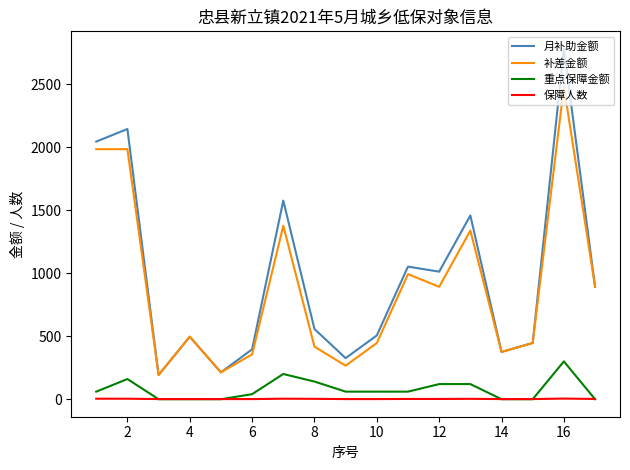

Which series has the largest range (max minus min)?

月补助金额